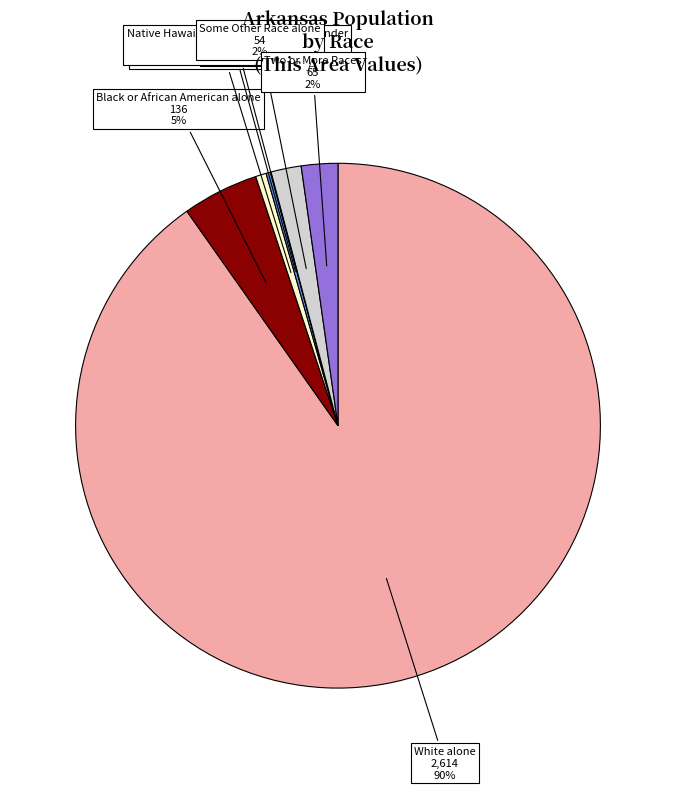

The White alone slice represents 90% of the pie. True or false?

True